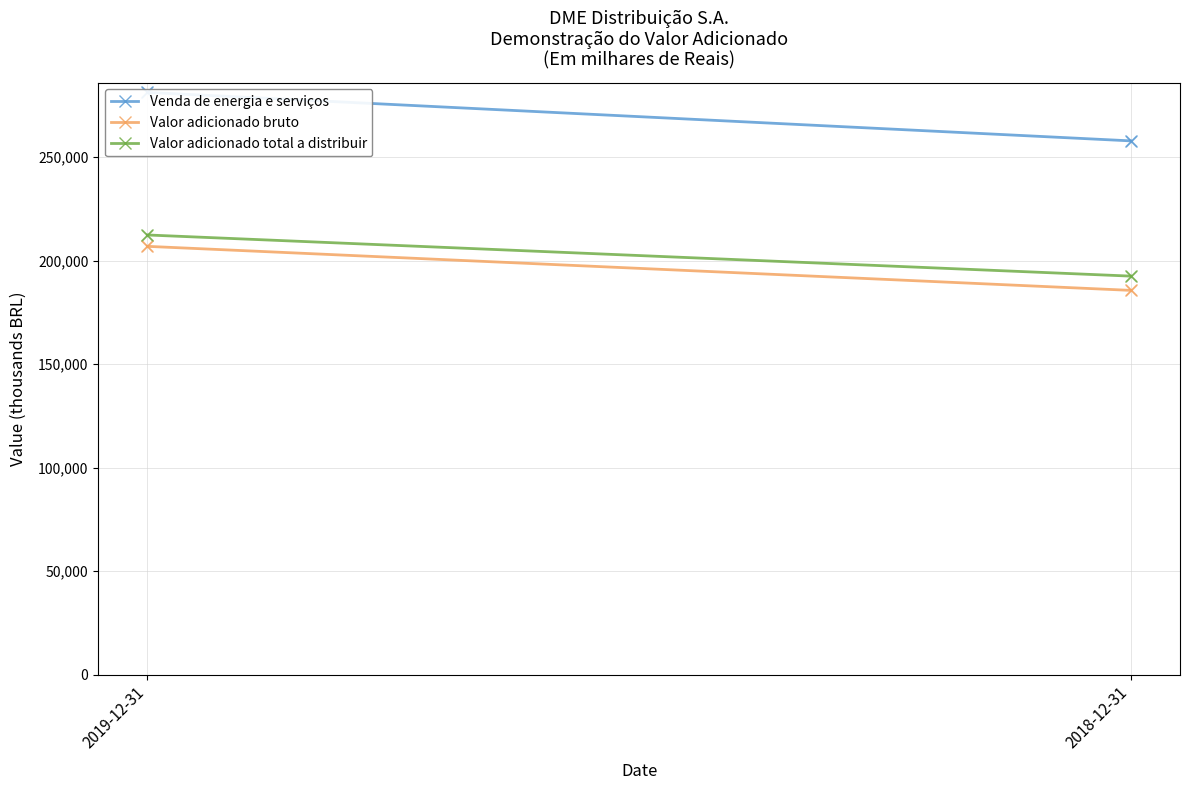

What are all the series names shown in the legend?

Venda de energia e serviços, Valor adicionado bruto, Valor adicionado total a distribuir